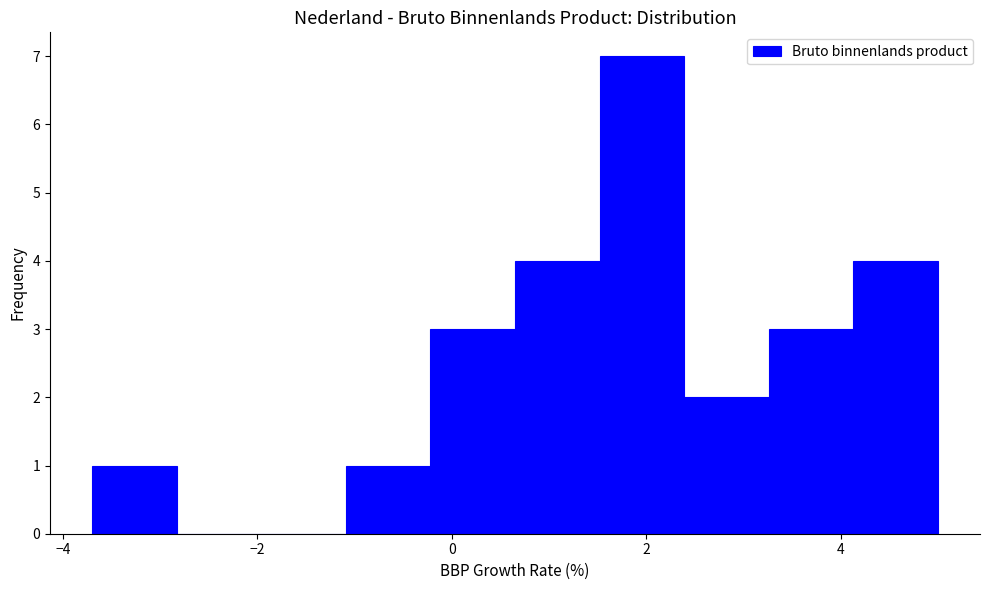

Which range on the x-axis has the tallest bar?

1.6 to 2.4